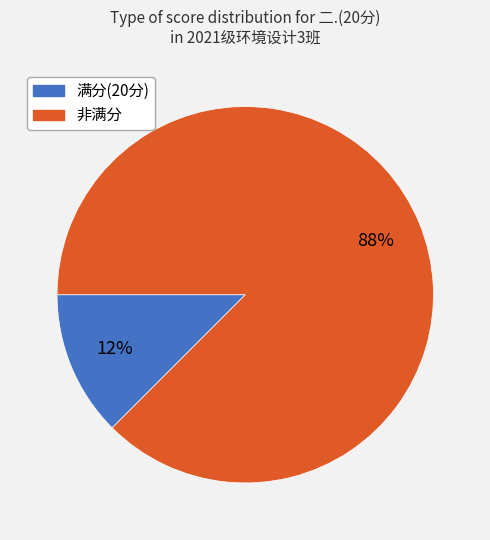

To the nearest percent, what is the average slice percentage?

50%